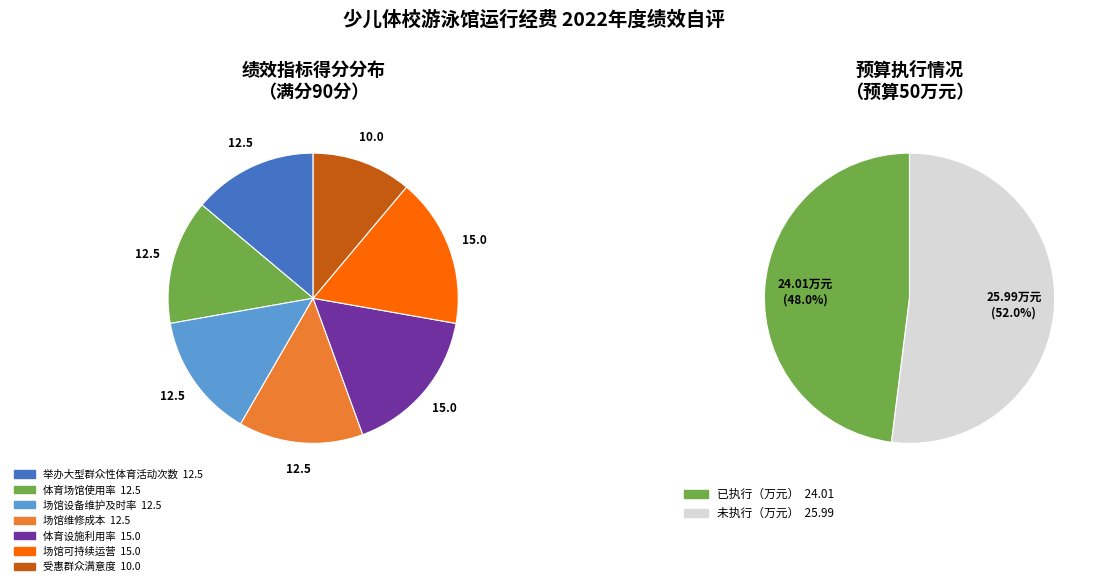

How many slices are in this pie chart?

7